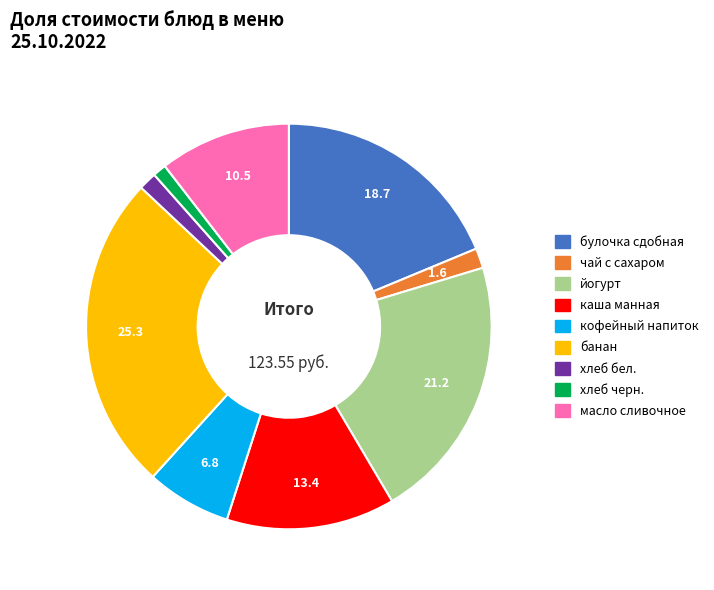

Between каша манная and банан, which is larger?

банан